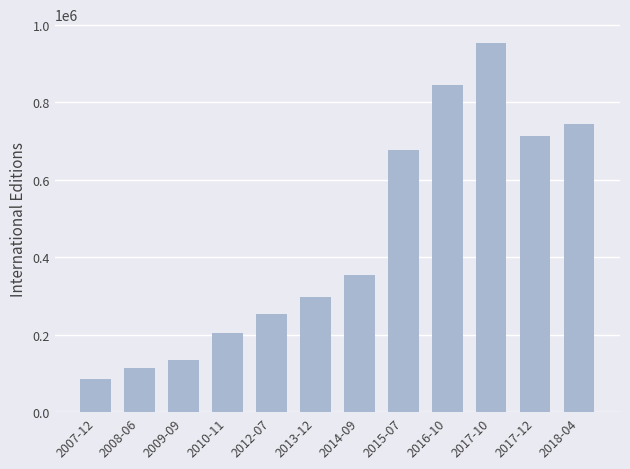

What is the sum of the values at 2017-10 and 2018-04?

1699346